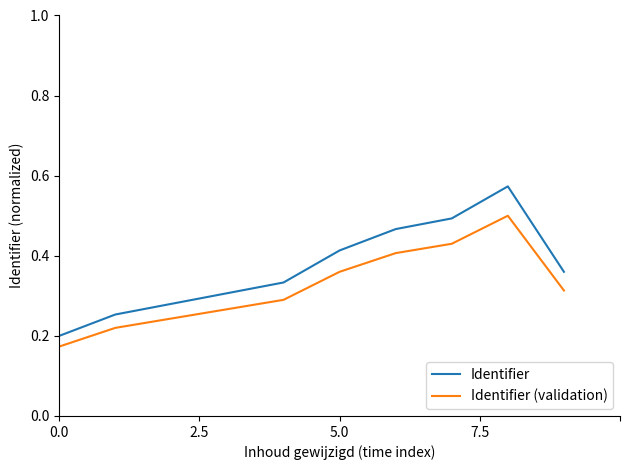

Rank the series by their average value, from highest to lowest.

Identifier, Identifier (validation)